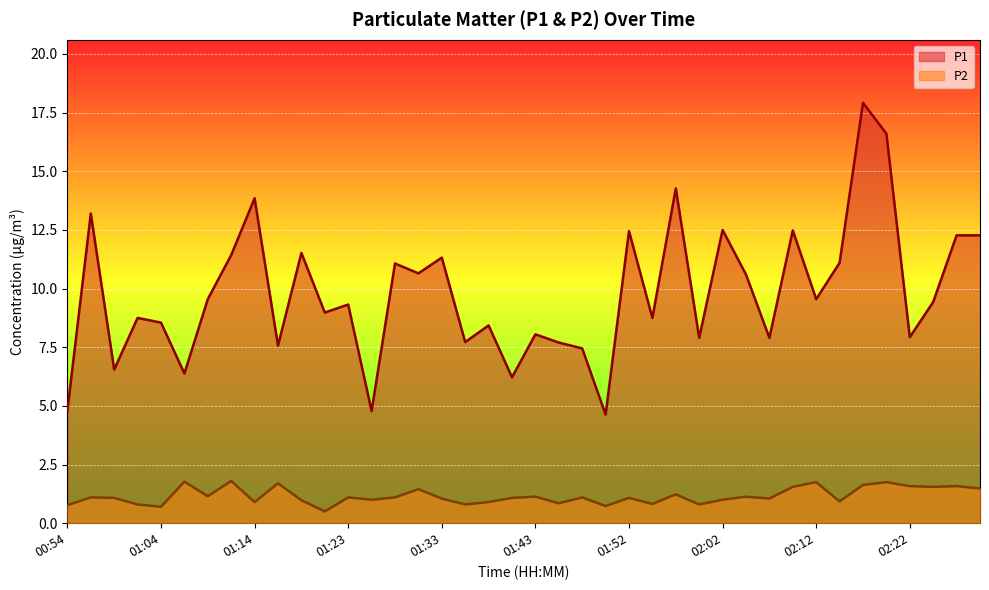

Rank the series at 02:27 from highest to lowest value.

P1, P2